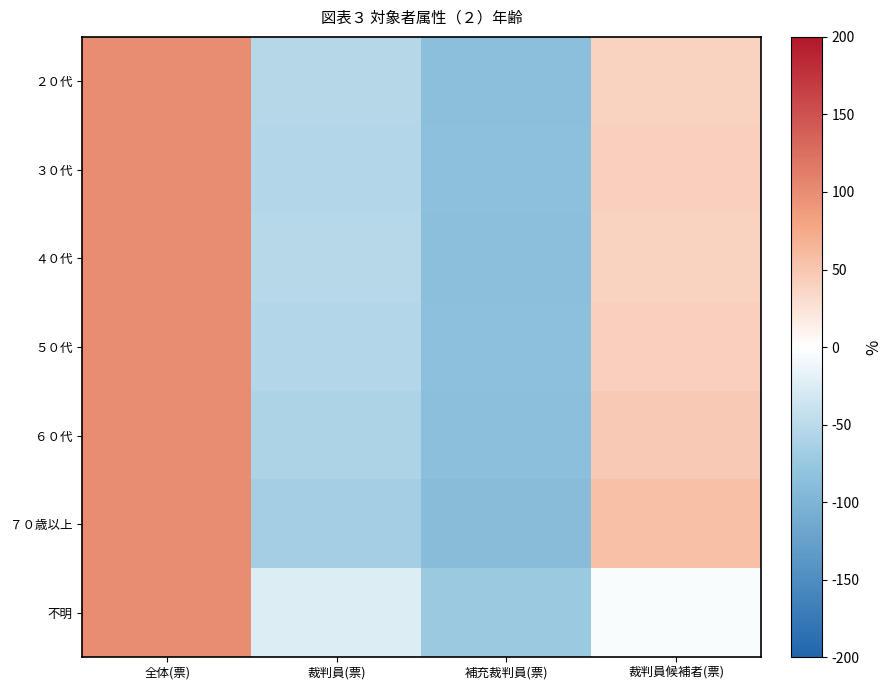

At which category does the chart reach its minimum across all series?

補充裁判員(票)